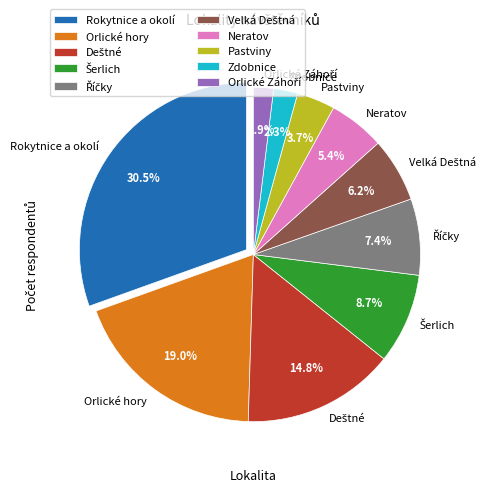

Is there a majority slice in this chart?

No